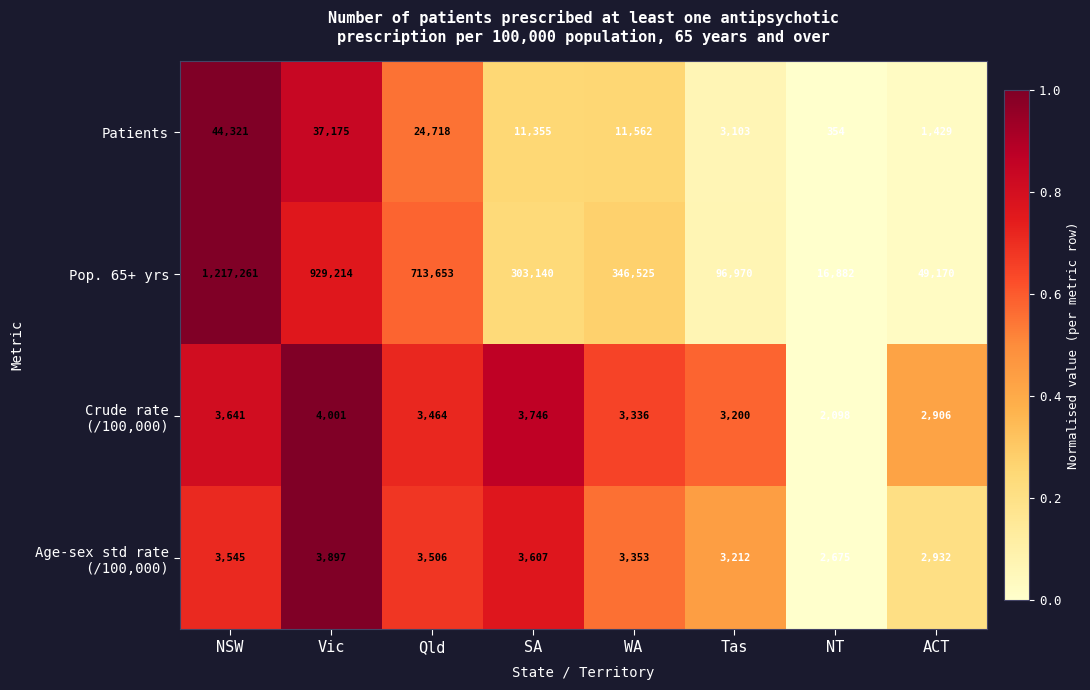

Between Vic and ACT, which series saw the biggest shift?

Pop. 65+ yrs